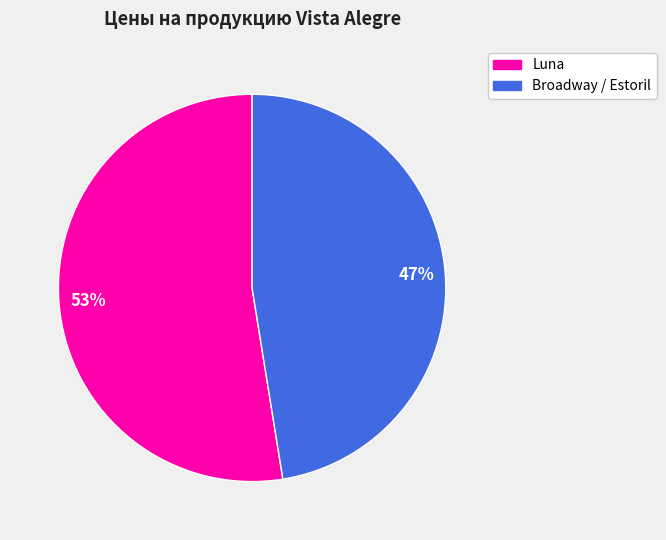

Is there a majority slice in this chart?

Yes